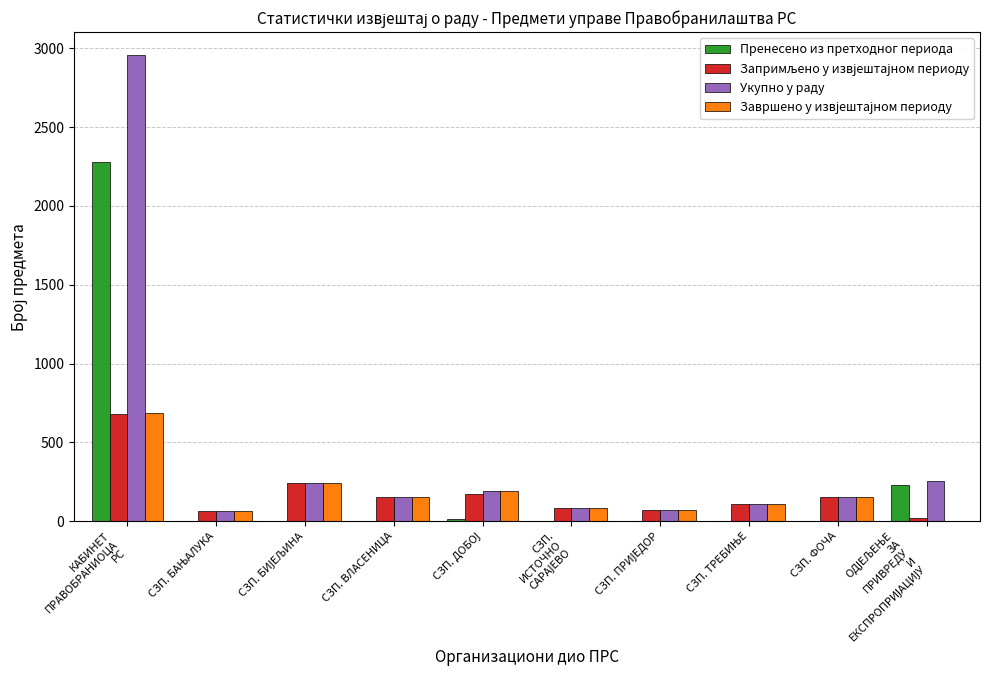

Which series has the largest total across all categories?

Укупно у раду